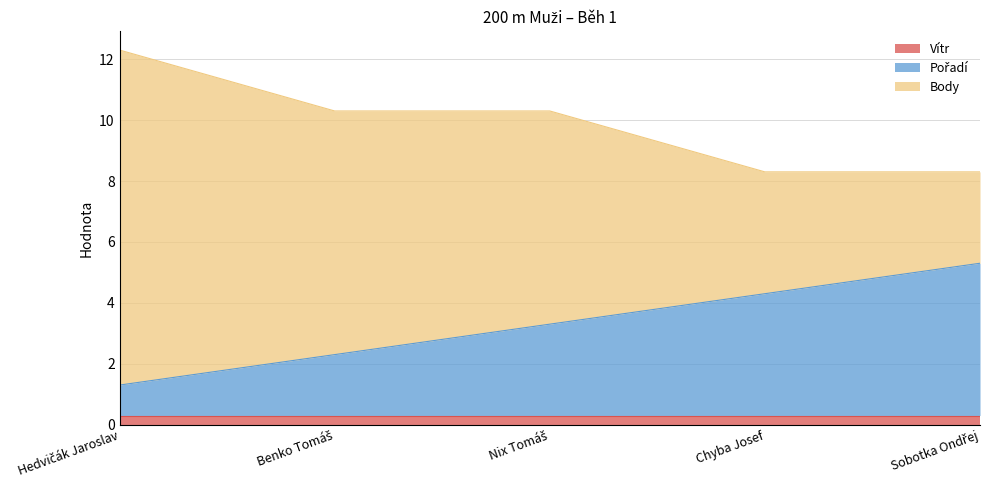

True or false: Body and Pořadí intersect in this chart.

False